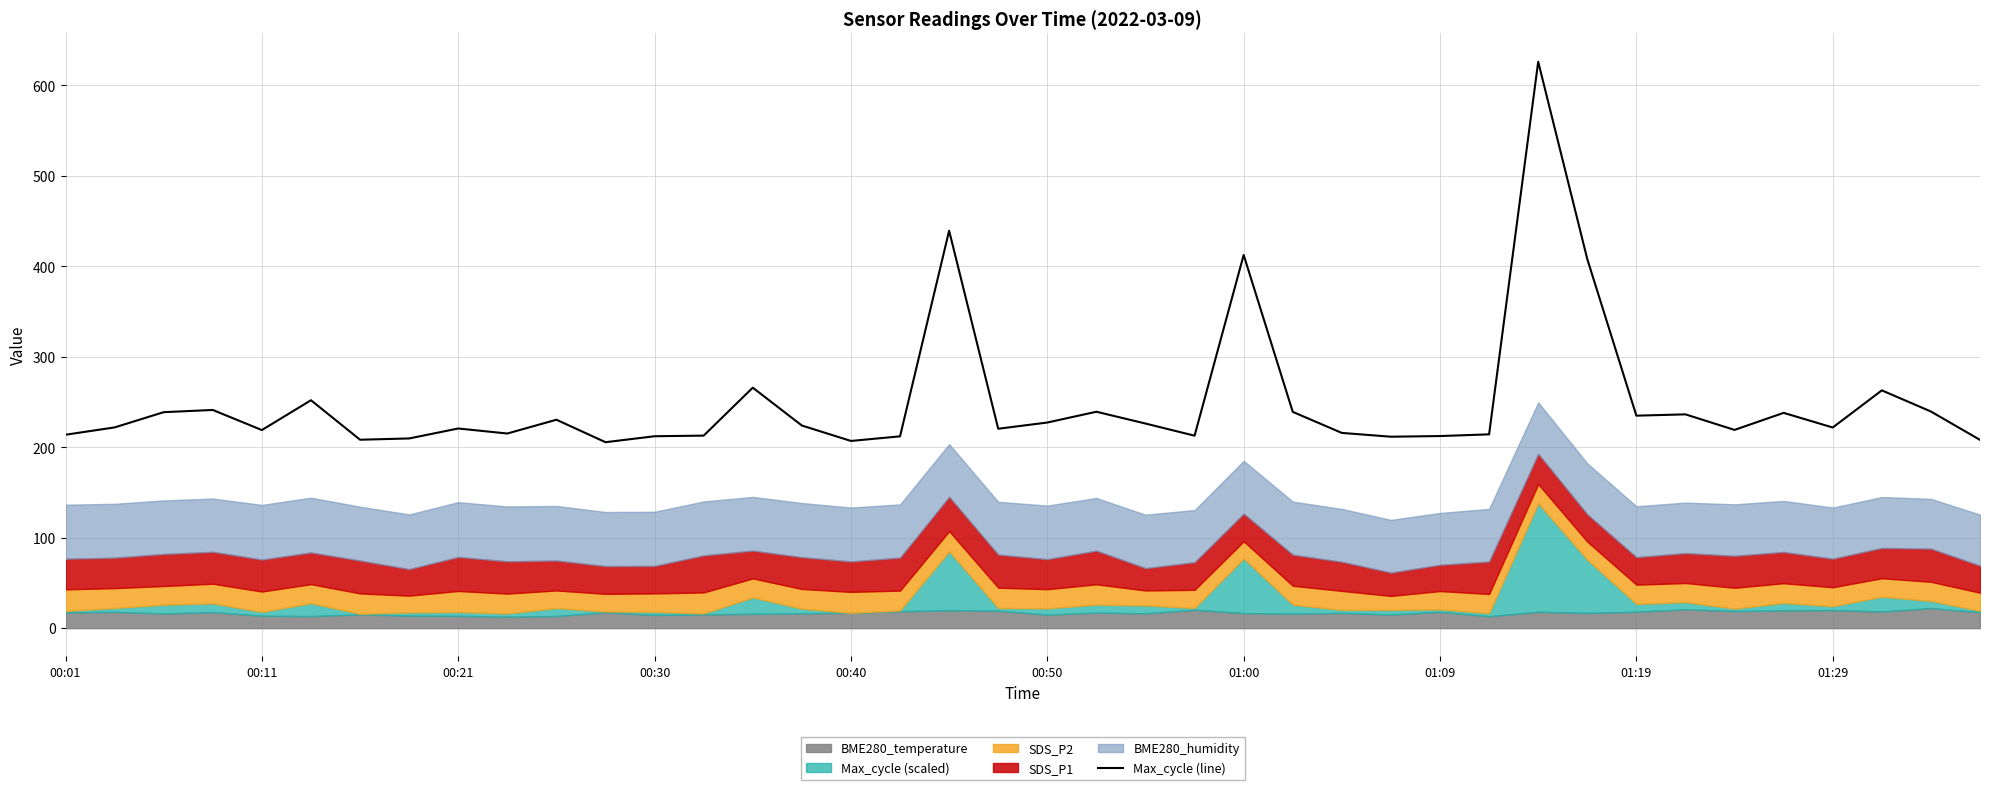

What is the value of the 28th point from the left?

211.6